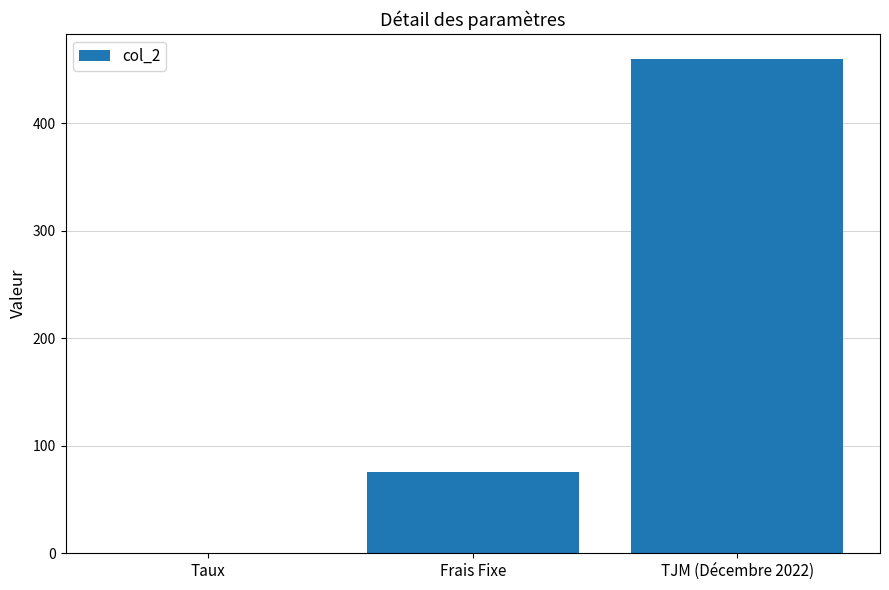

Which has a higher value, TJM (Décembre 2022) or Frais Fixe?

TJM (Décembre 2022)